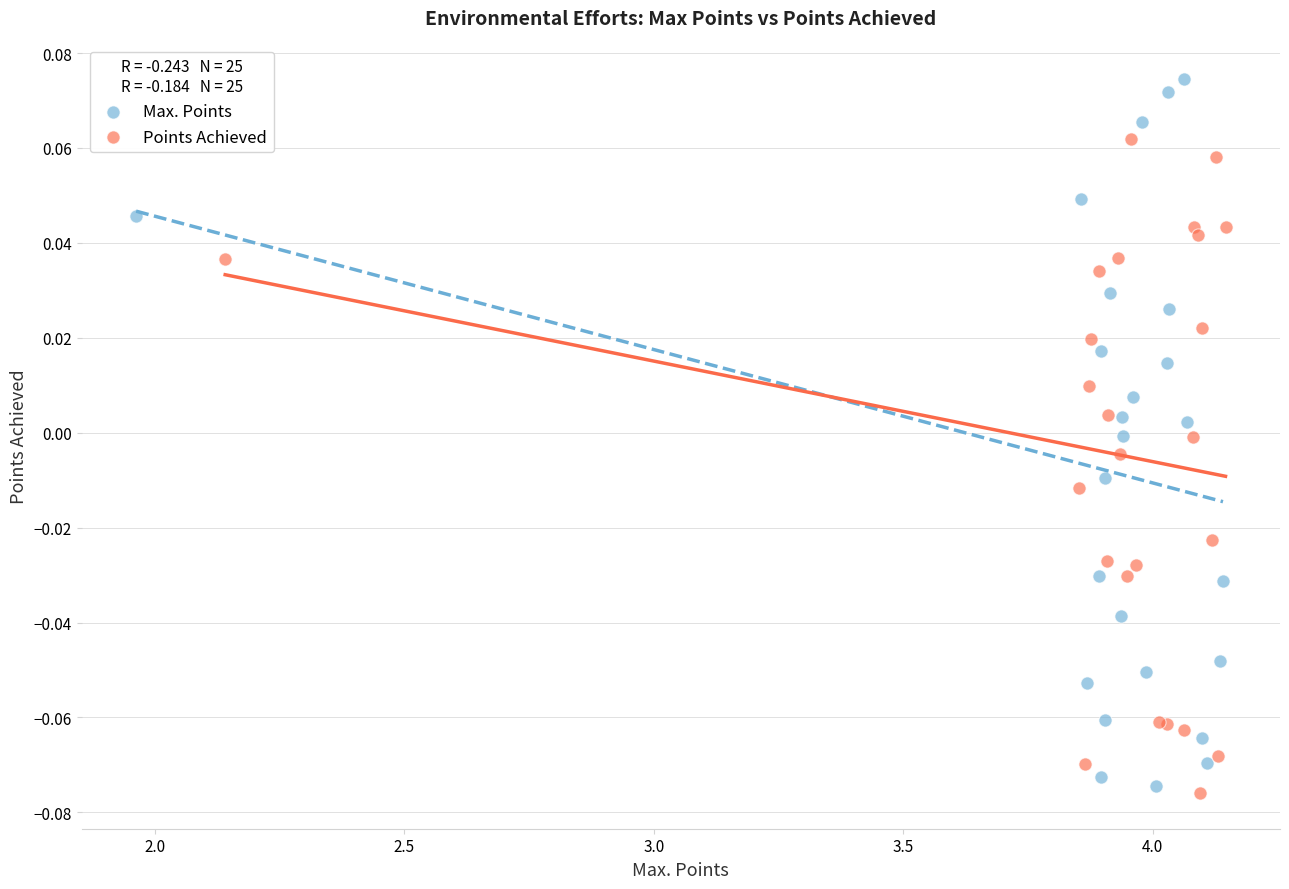

Which series contains the highest Y value?

Max. Points